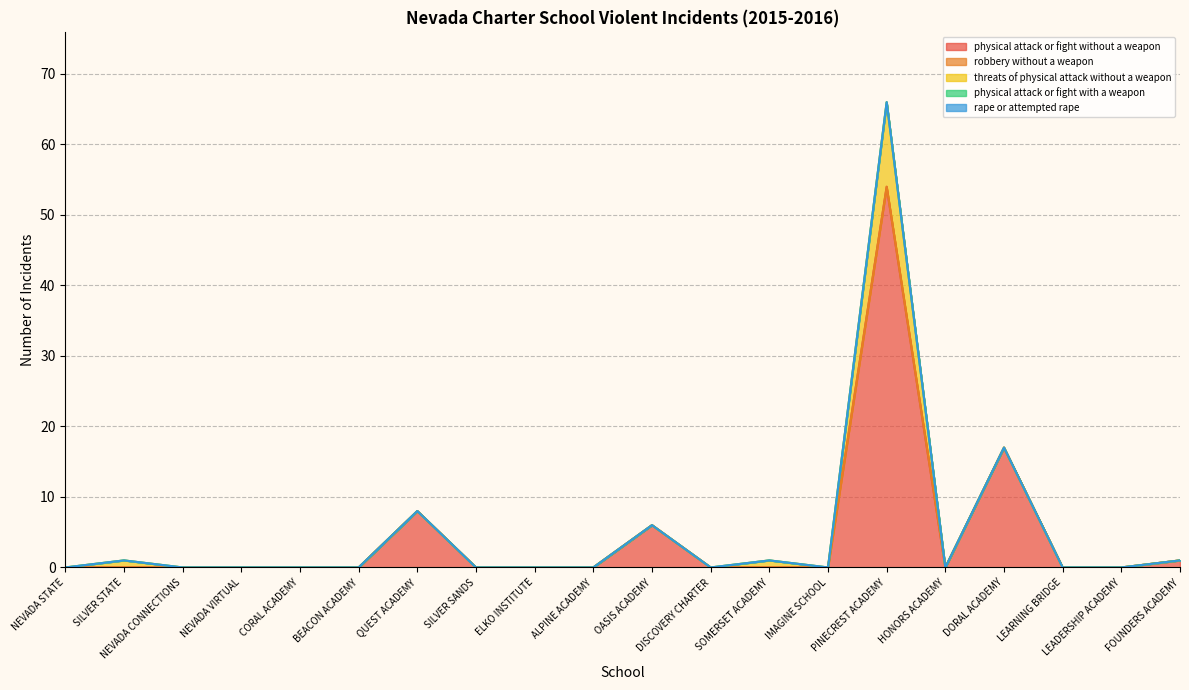

True or false: rape or attempted rape and threats of physical attack without a weapon intersect in this chart.

False